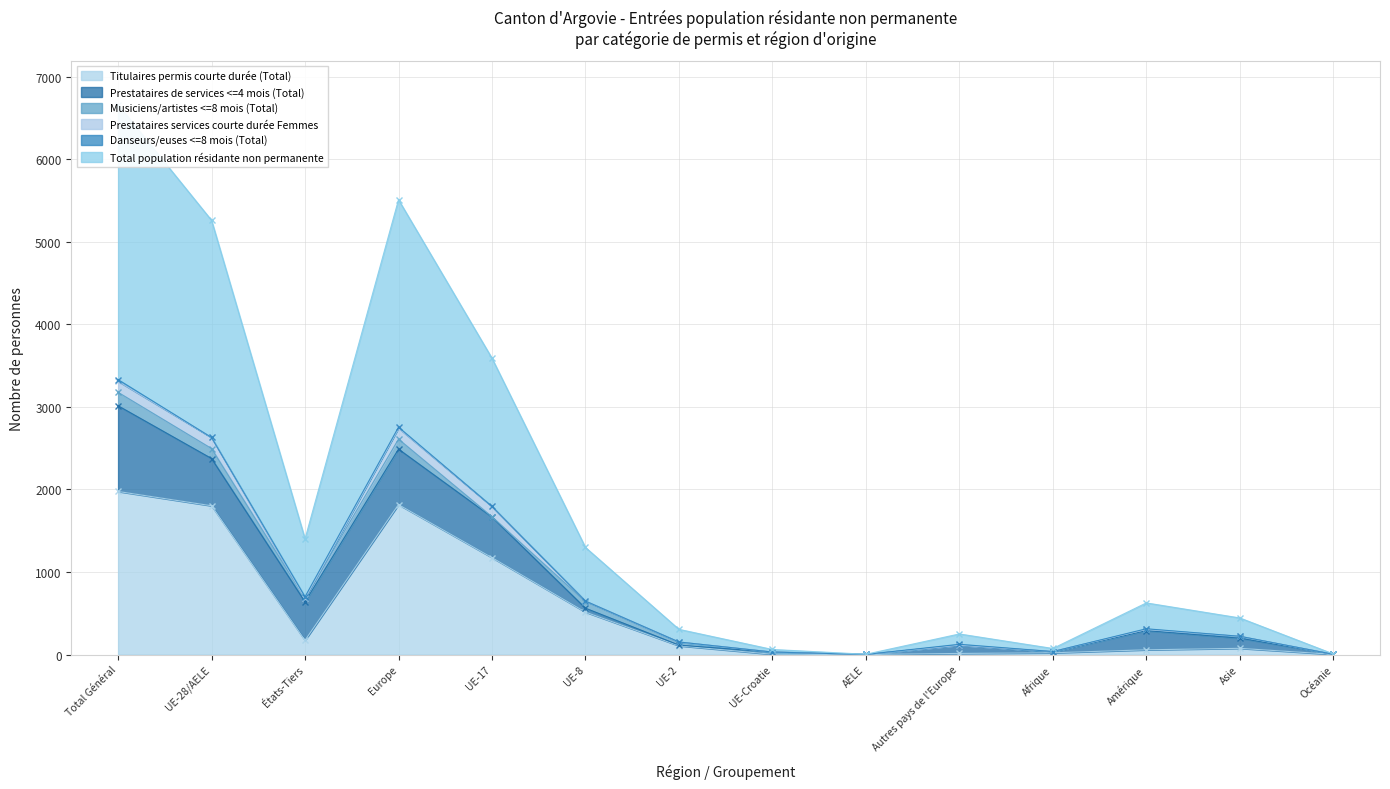

True or false: Musiciens/artistes <=8 mois (Total) has a value of 4 at UE-17.

True